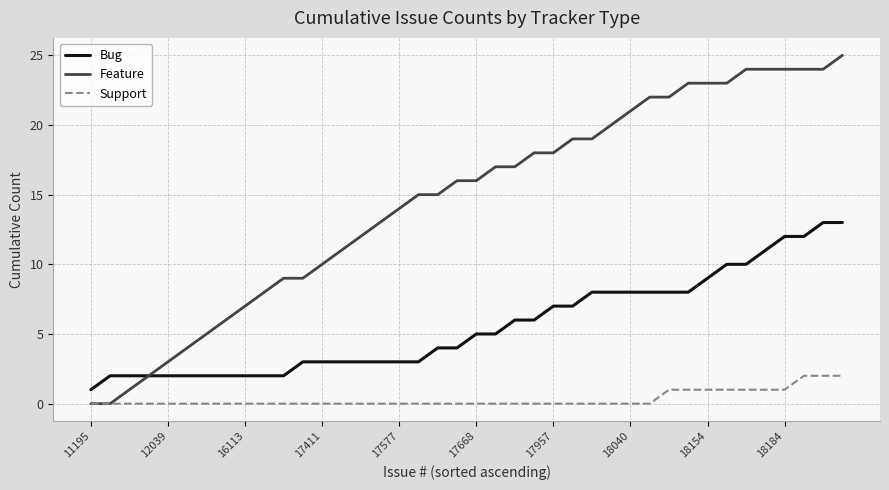

Rank the series by their average value, from lowest to highest.

Support, Bug, Feature